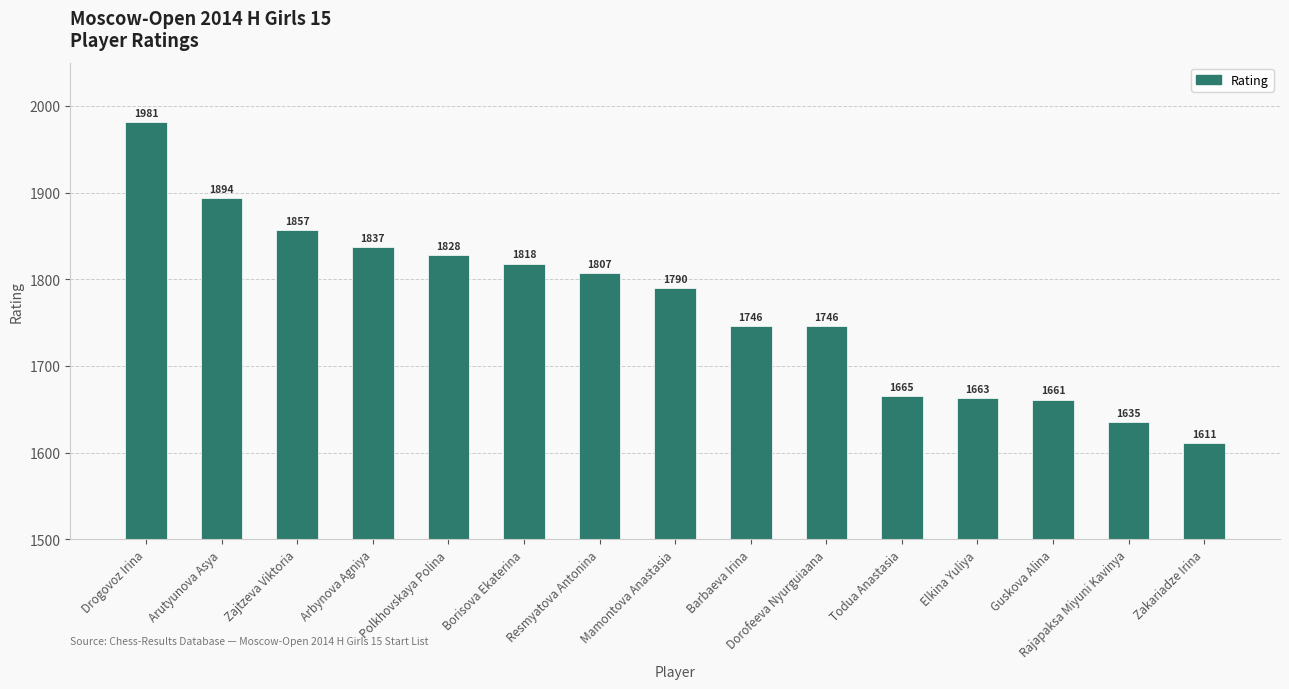

What is the sum of all values?

26539